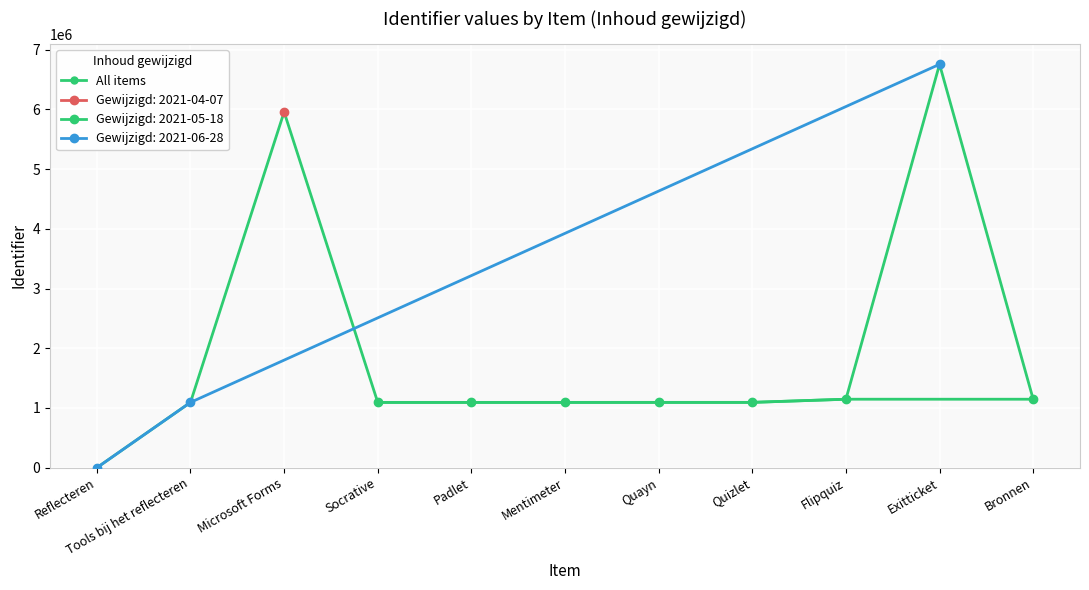

Which label corresponds to the smallest value in the chart?

Reflecteren